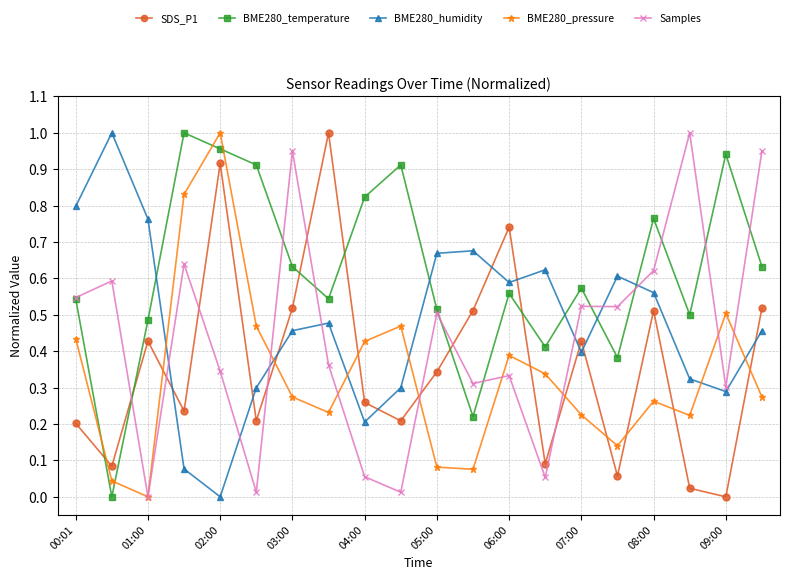

How many lines are shown in the chart?

5